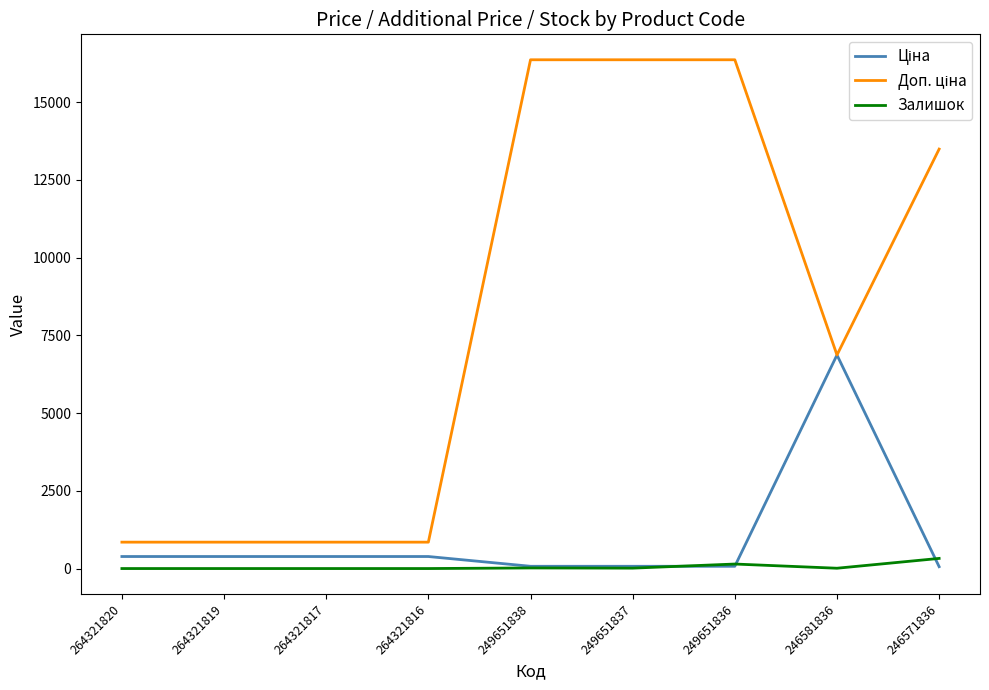

What is the total value across all series at 264321817?

1235.9